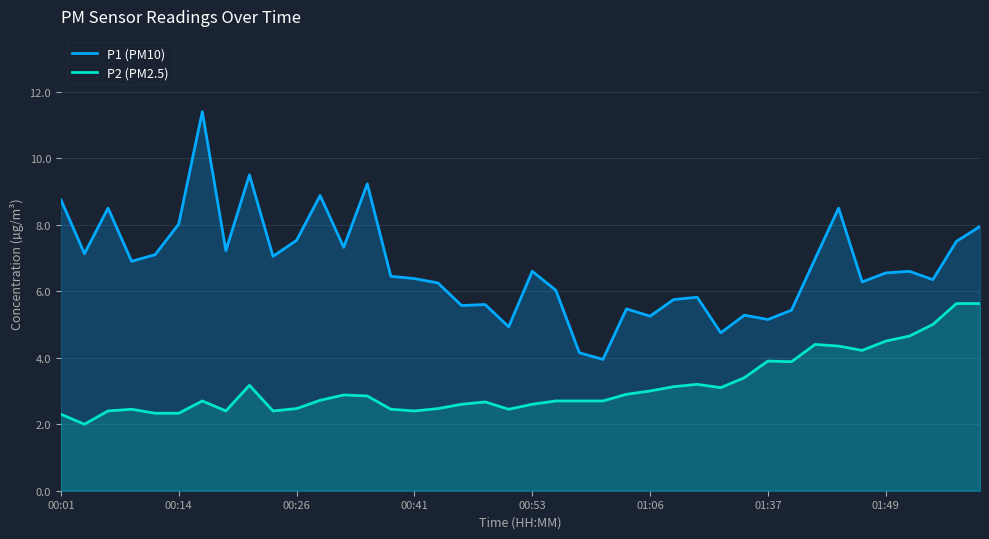

How many interior local peaks does the P2 (PM2.5) series have?

8